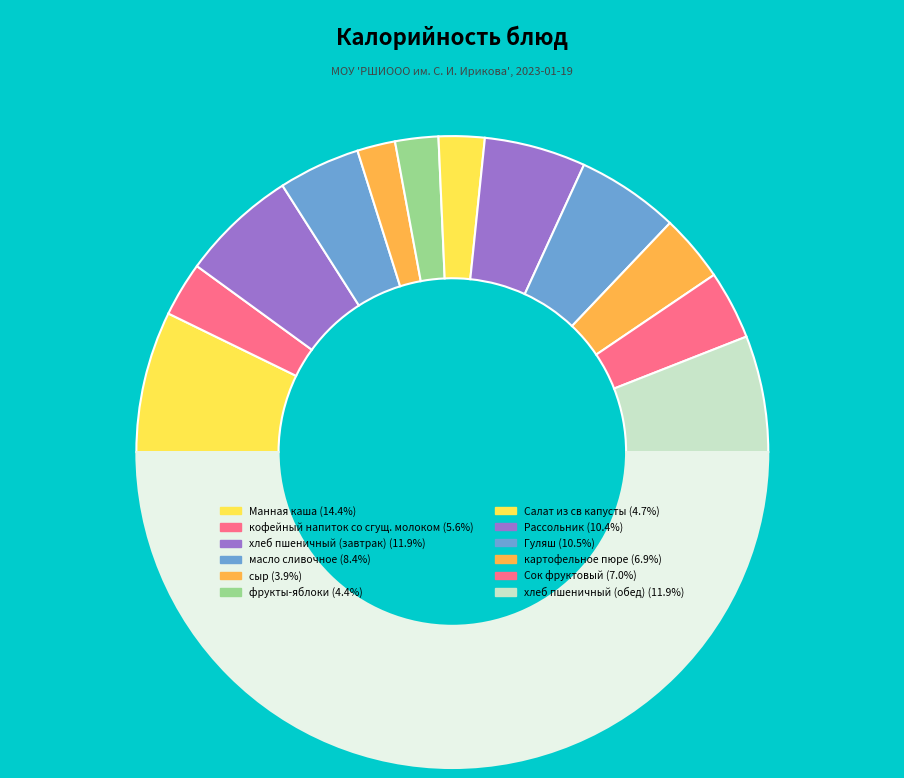

To the nearest percent, what is the difference between the largest and smallest slice percentages?

11%